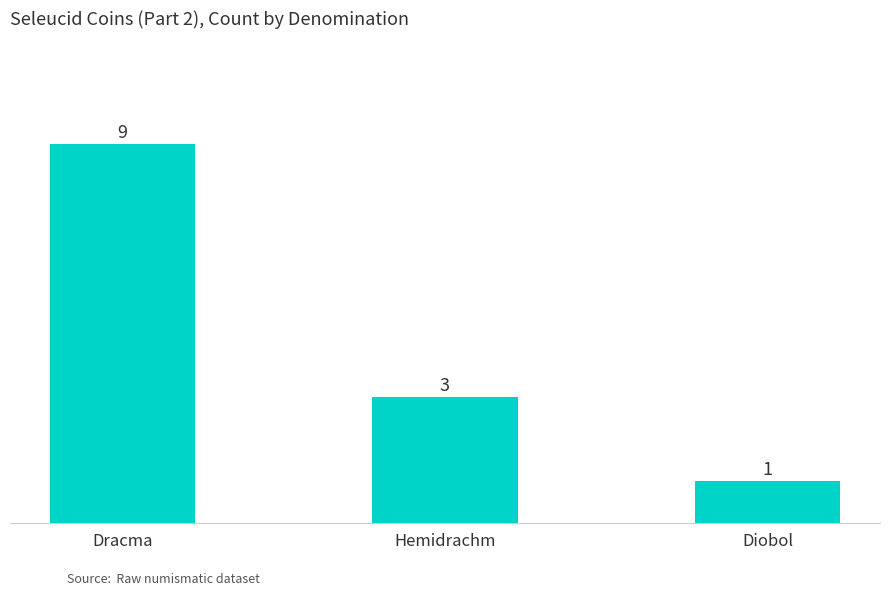

What is the average value?

4